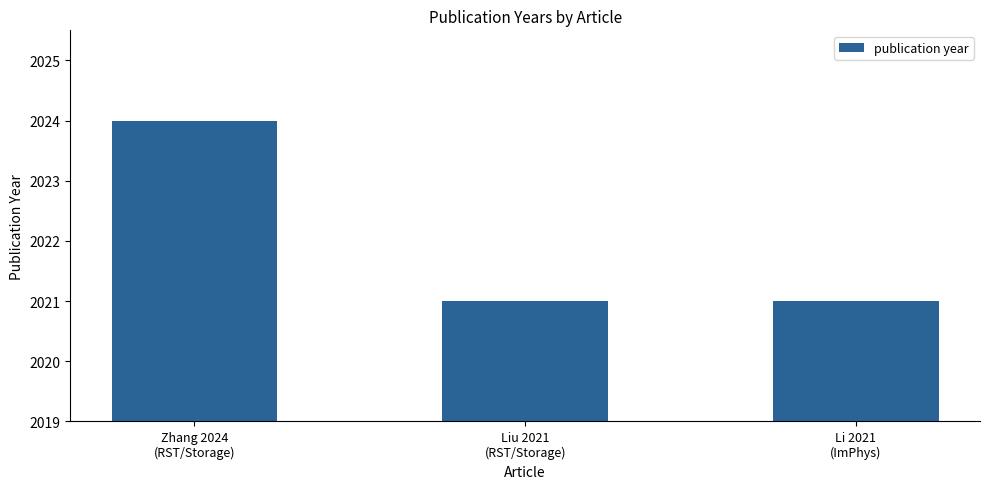

Which category has the highest value across all series?

Zhang 2024
(RST/Storage)